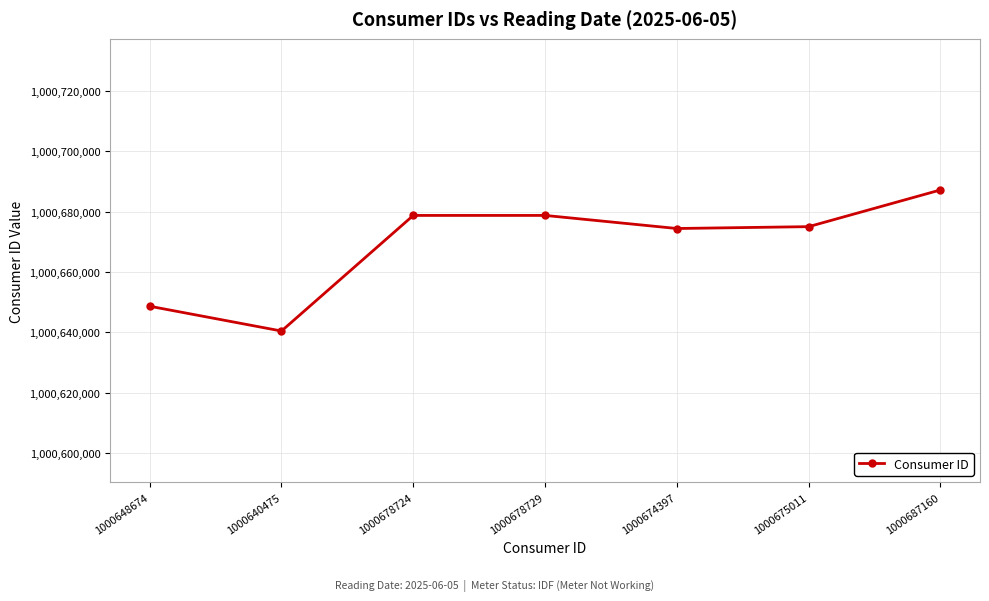

Which has a higher value, 1000675011 or 1000648674?

1000675011